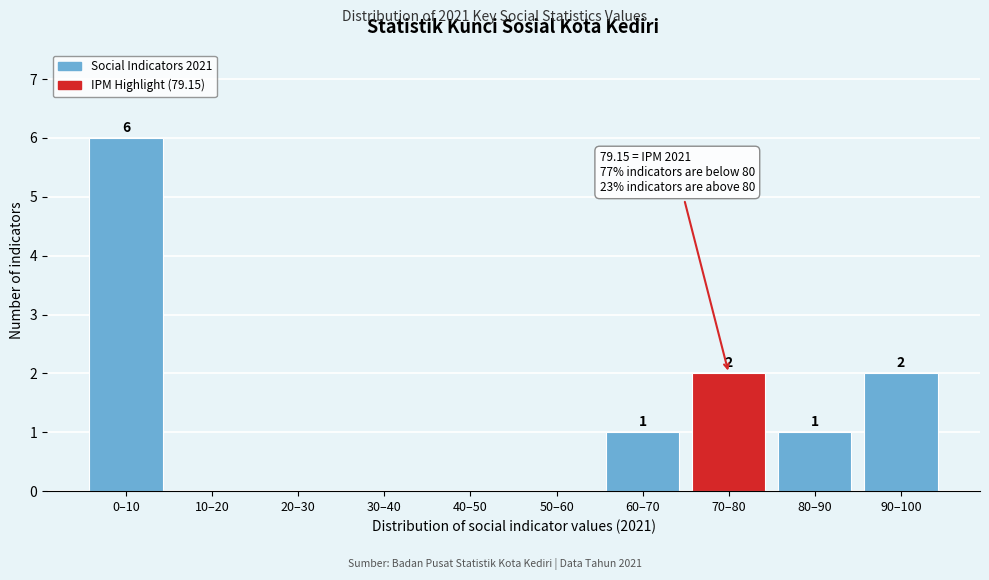

Reading left to right, list all the values displayed in this chart.

0–10=6	10–20=0	20–30=0	30–40=0	40–50=0	50–60=0	60–70=1	70–80=2	80–90=1	90–100=2